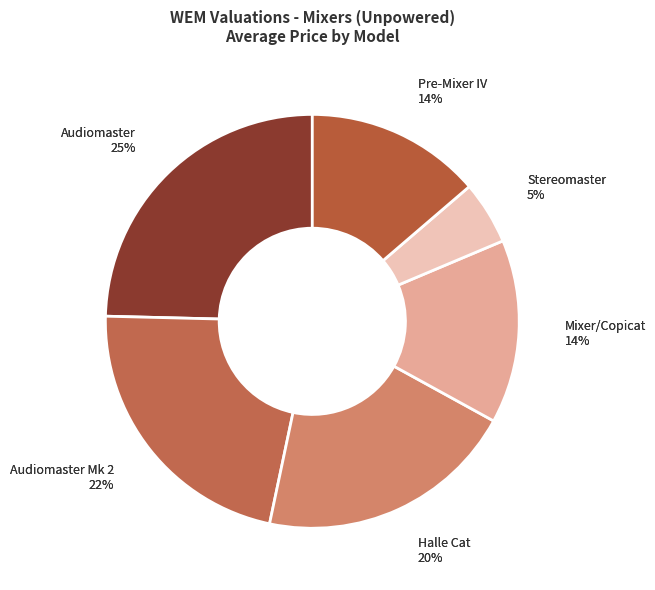

To the nearest percent, what is the combined percentage of Audiomaster and Pre-Mixer IV?

38%